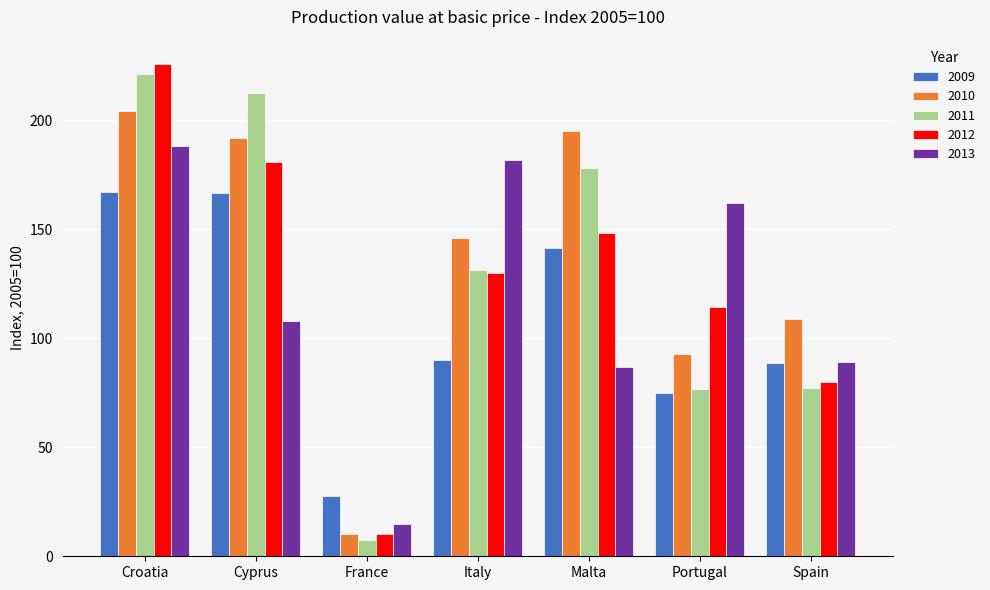

Between Croatia and Spain, which series saw the biggest shift?

2012